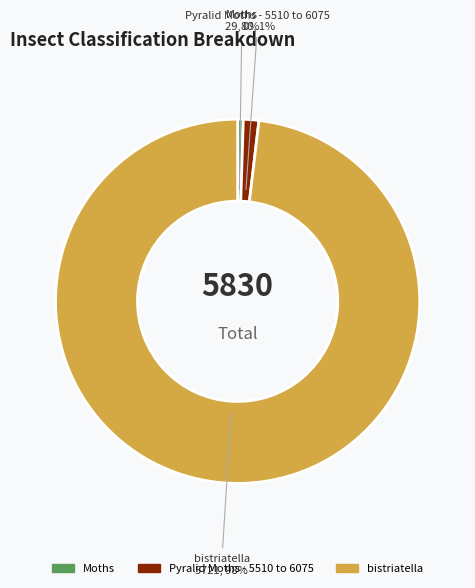

Combined, do Moths and Pyralid Moths - 5510 to 6075 account for over 50%?

No